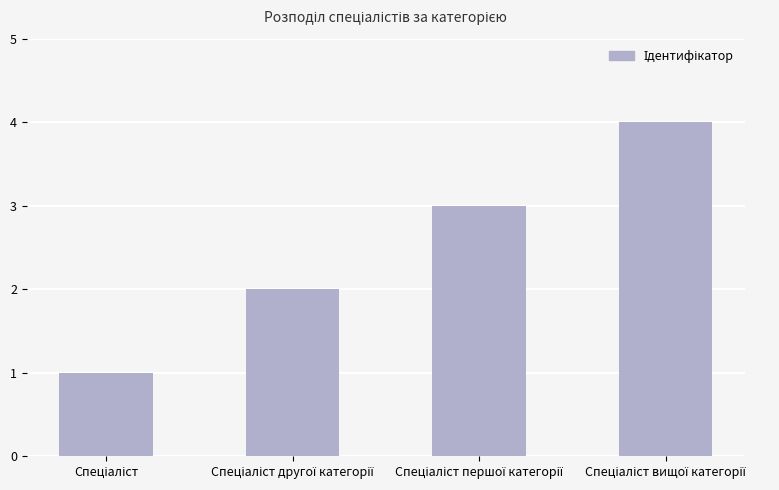

What is the sum of all values?

10